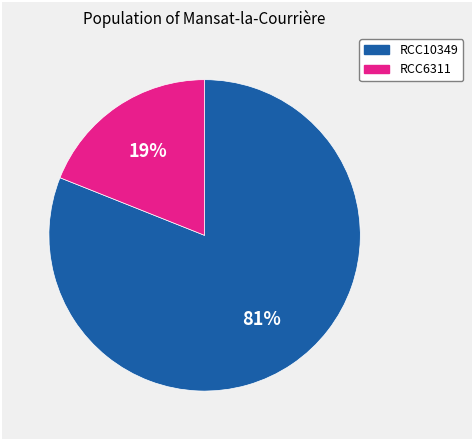

Rank the categories by value from lowest to highest.

RCC6311, RCC10349